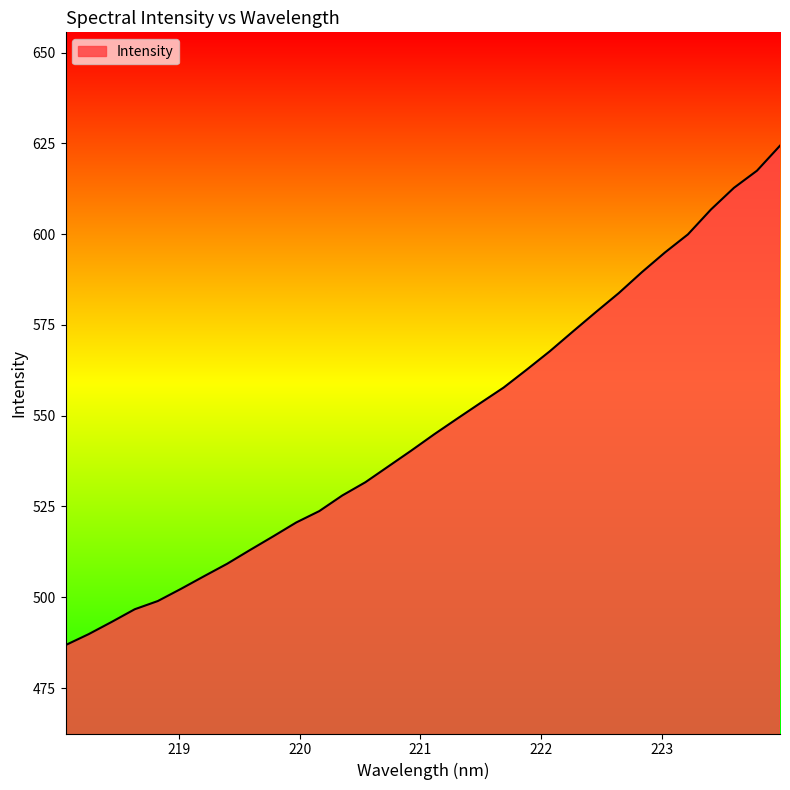

What is the difference between the maximum and minimum values?

137.6